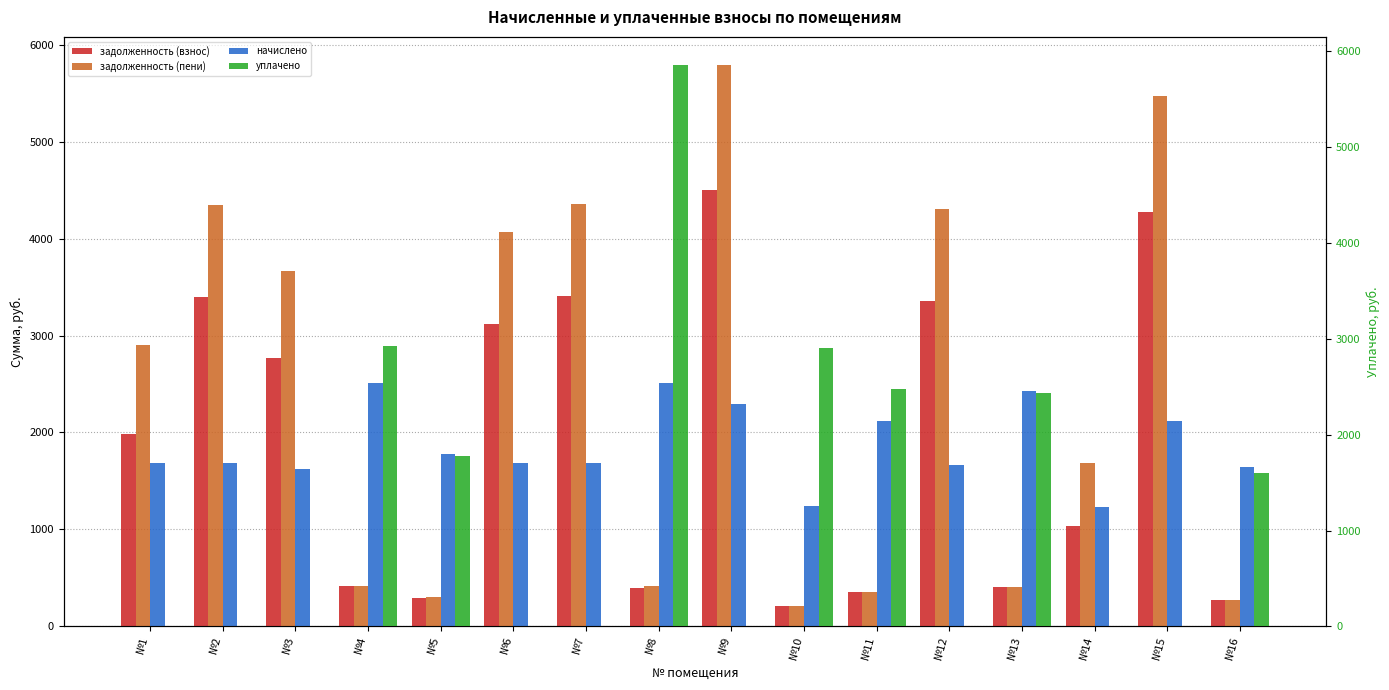

How many values in the начислено series exceed 1689?

8